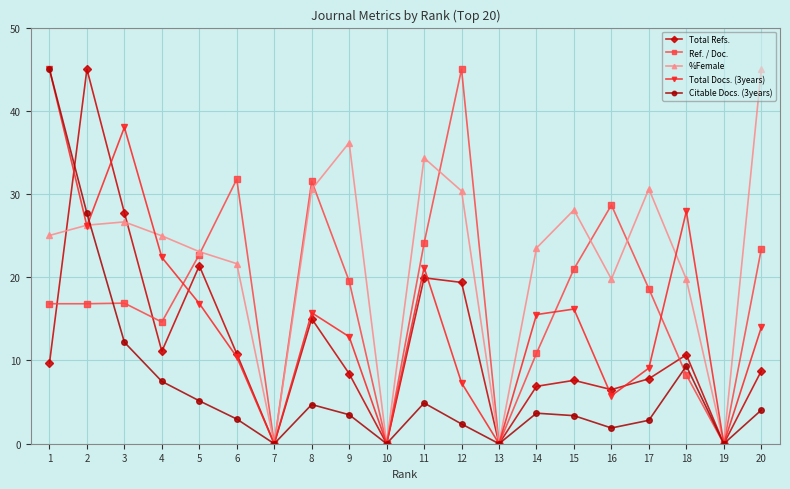

Which series changed the most between 8 and 11?

Ref. / Doc.